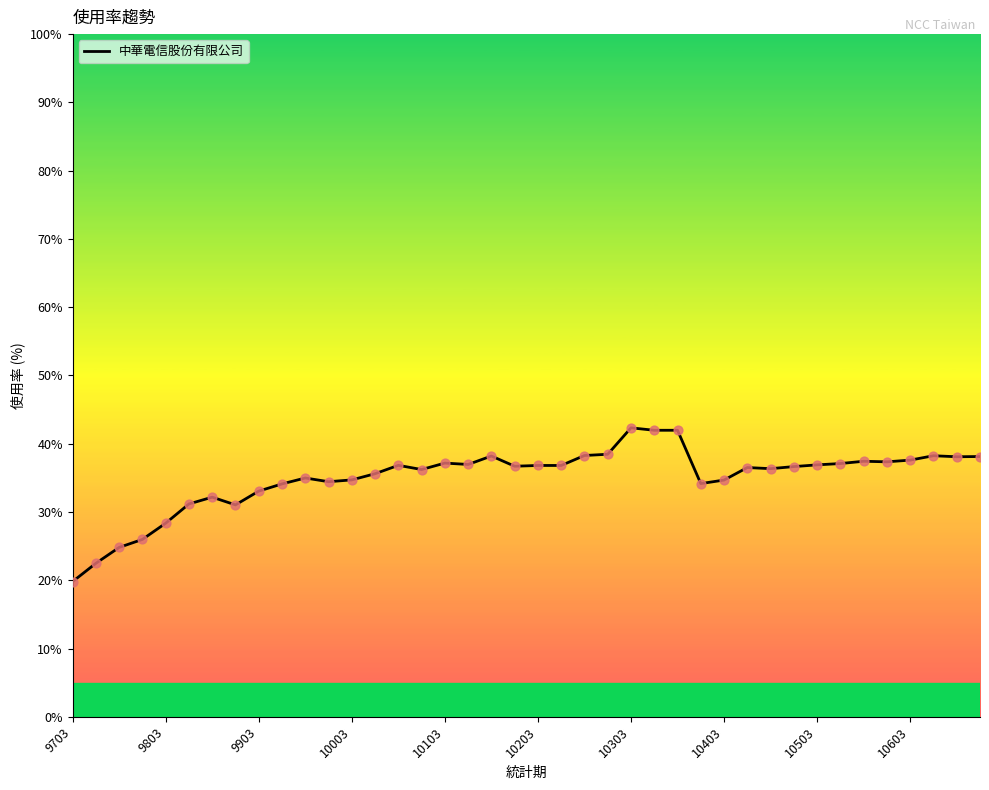

What is the maximum value shown in the chart?

42.3